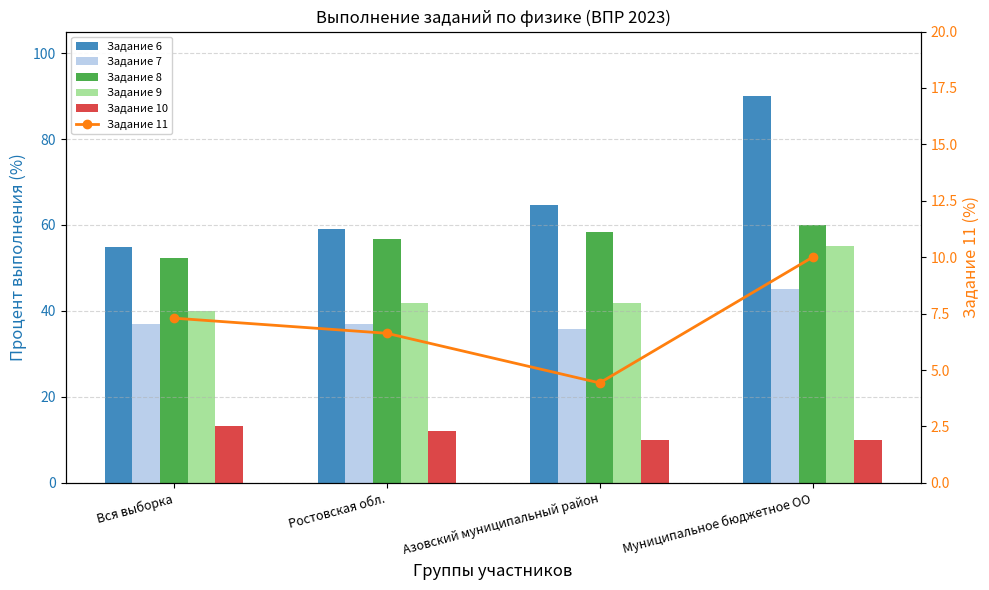

The value of Задание 8 at Муниципальное бюджетное ОО is 60.0. True or false?

True